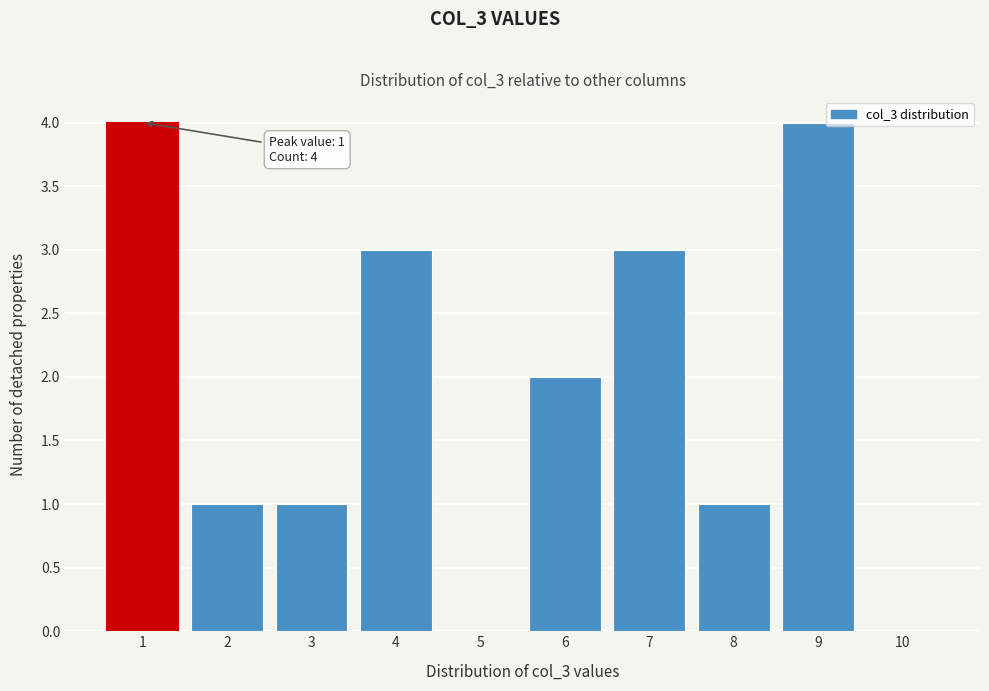

Reading left to right, list all the values displayed in this chart.

1=4	2=1	3=1	4=3	5=0	6=2	7=3	8=1	9=4	10=0